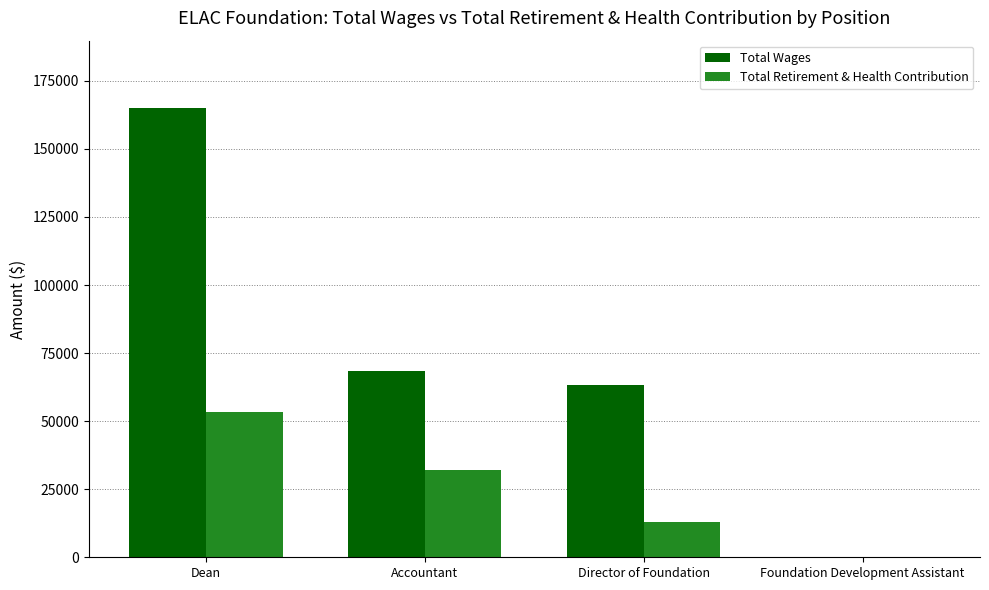

Where is Total Wages nearest to the value 82546?

Accountant